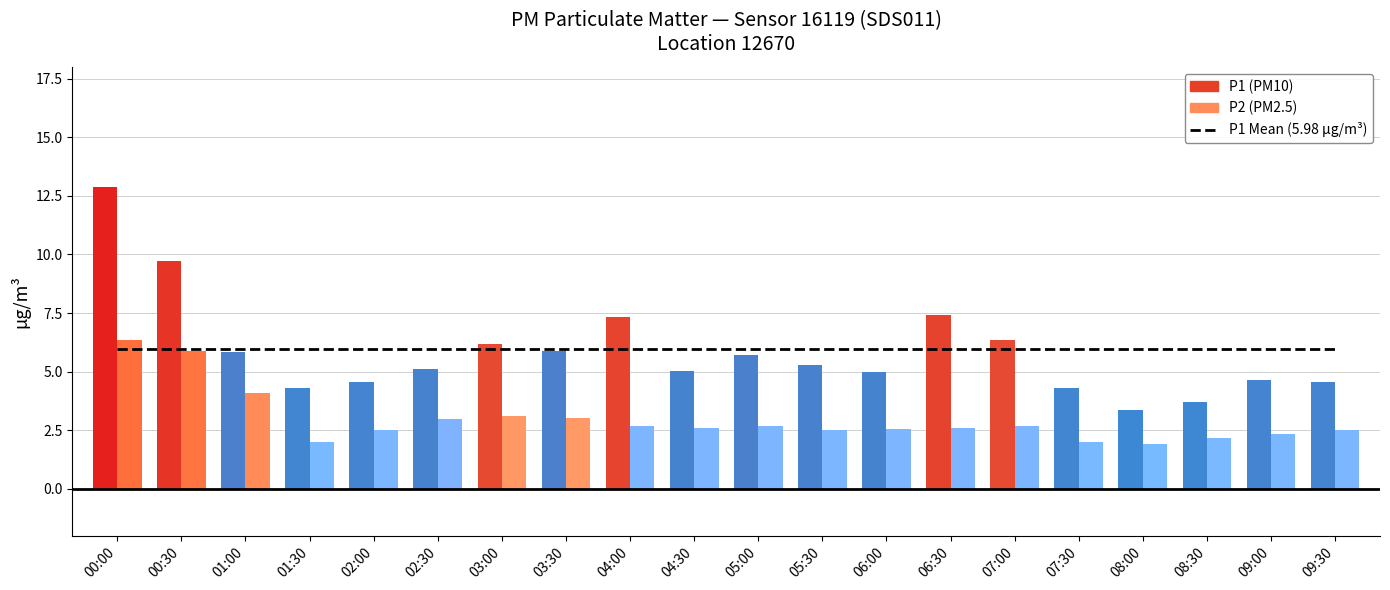

What is the difference between the P1 values at 00:00 and 03:00?

6.7